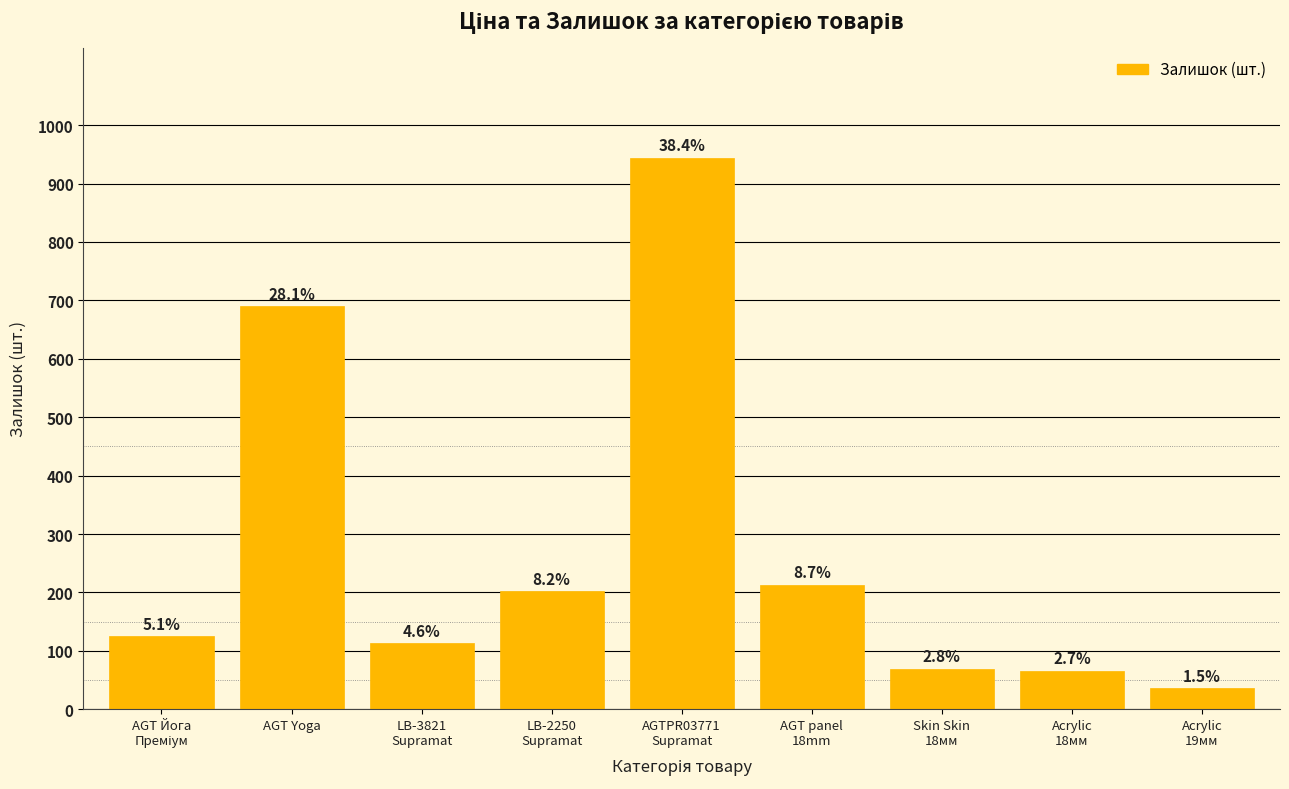

How many bars are there in total?

9